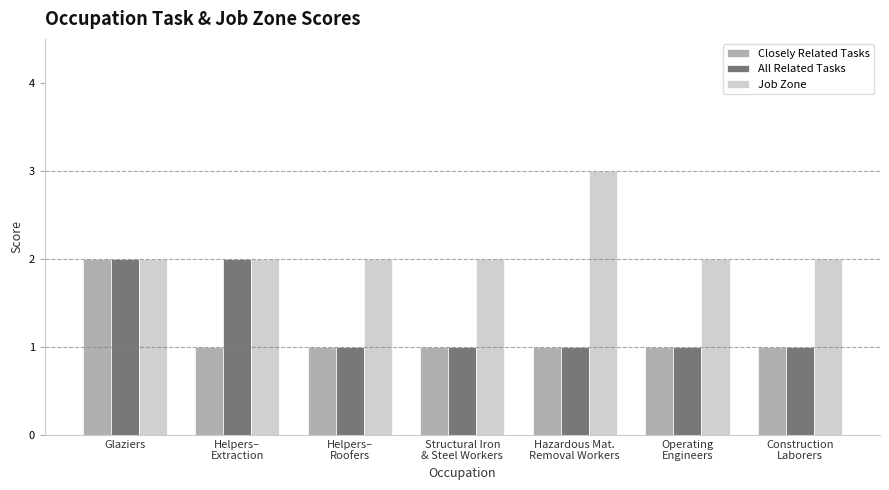

The Job Zone series shows 3 at Structural Iron
& Steel Workers. True or false?

False